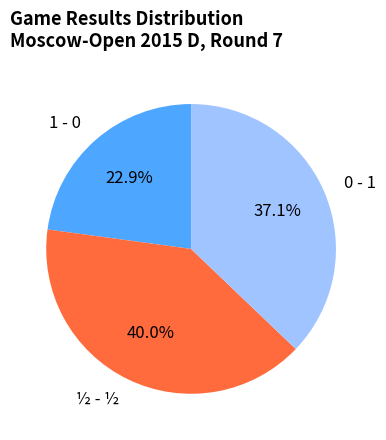

To the nearest percent, what is the difference between the ½ - ½ and 1 - 0 slice percentages?

17%